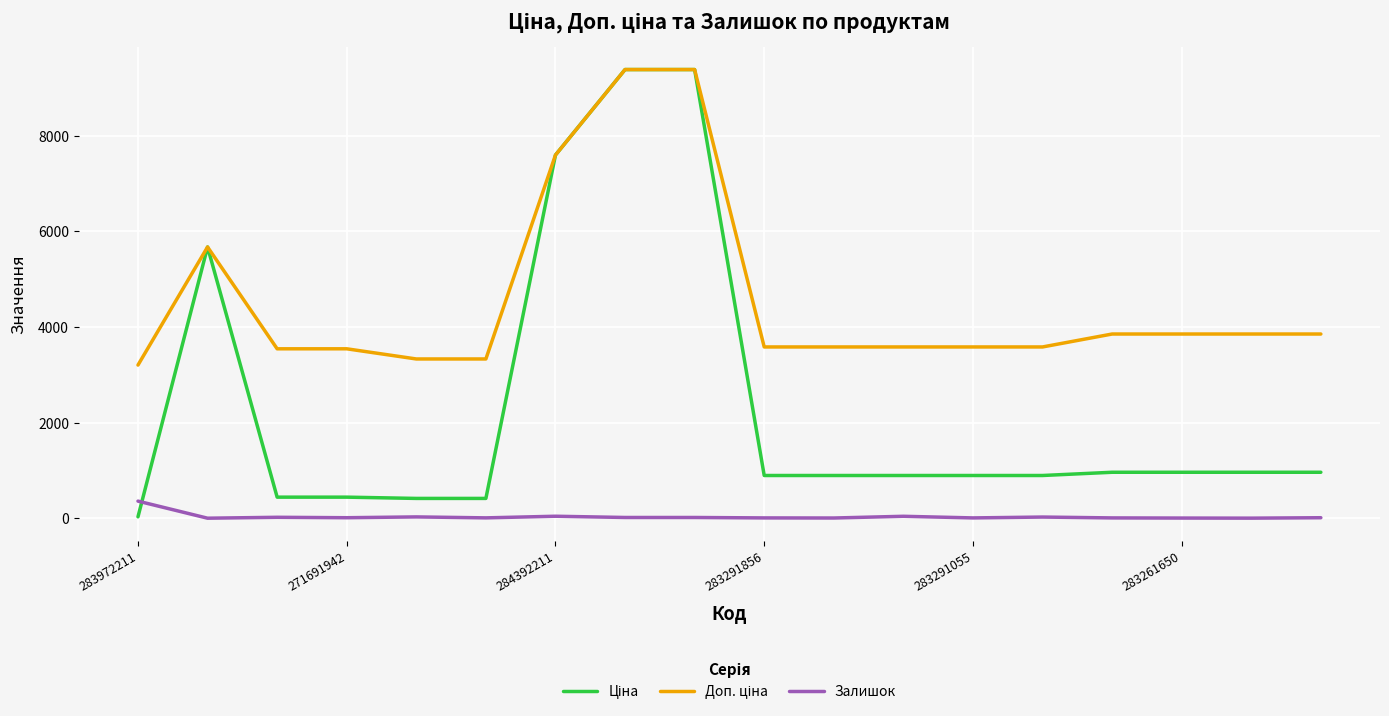

What is the maximum value shown in the chart?

9384.0